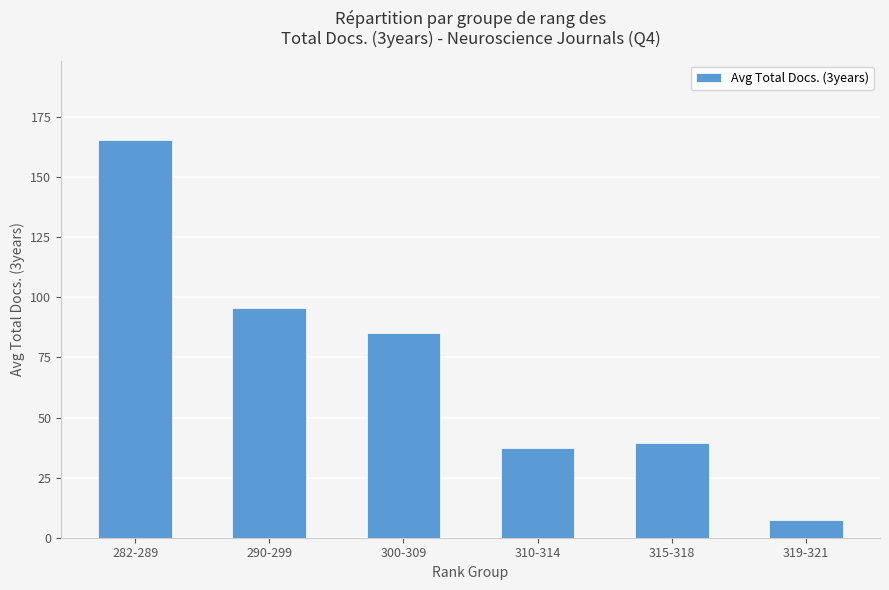

Rank the categories by value from lowest to highest.

319-321, 310-314, 315-318, 300-309, 290-299, 282-289